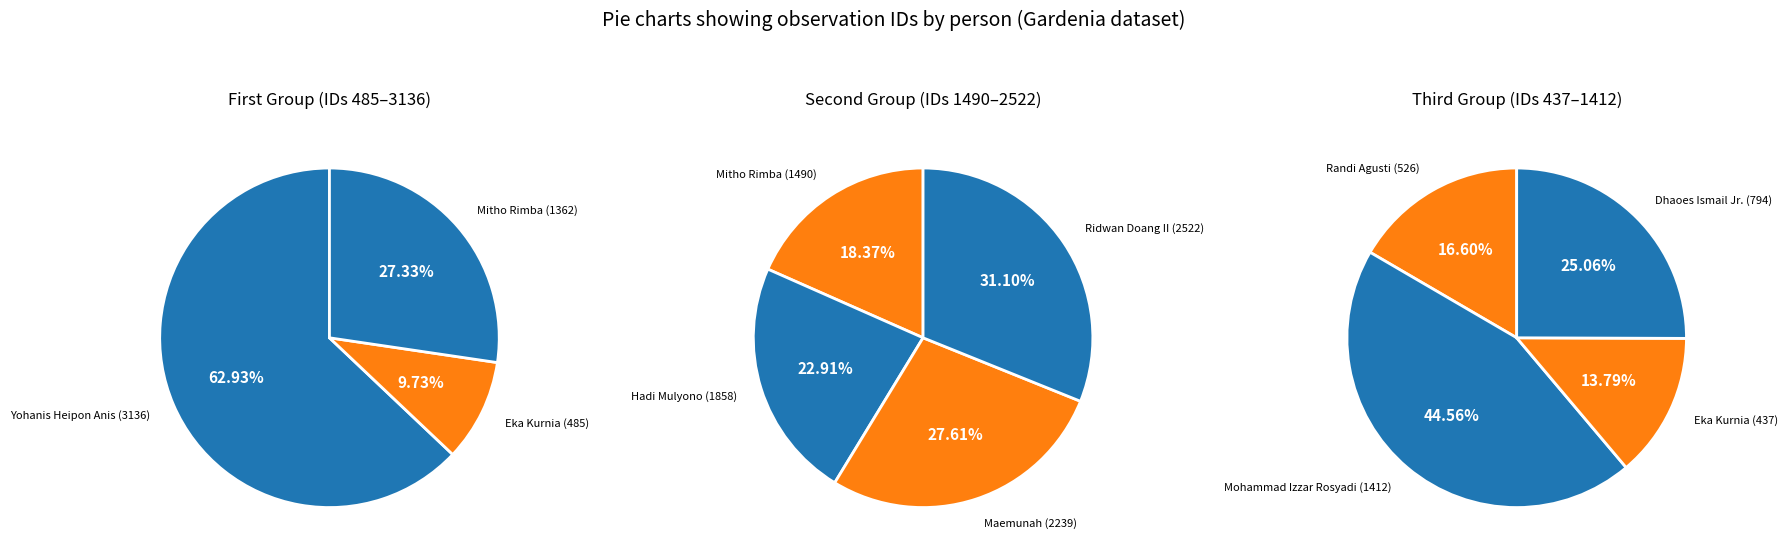

Do Hadi Mulyono (1858) and Mitho Rimba (1490) together represent more than half of the pie?

No